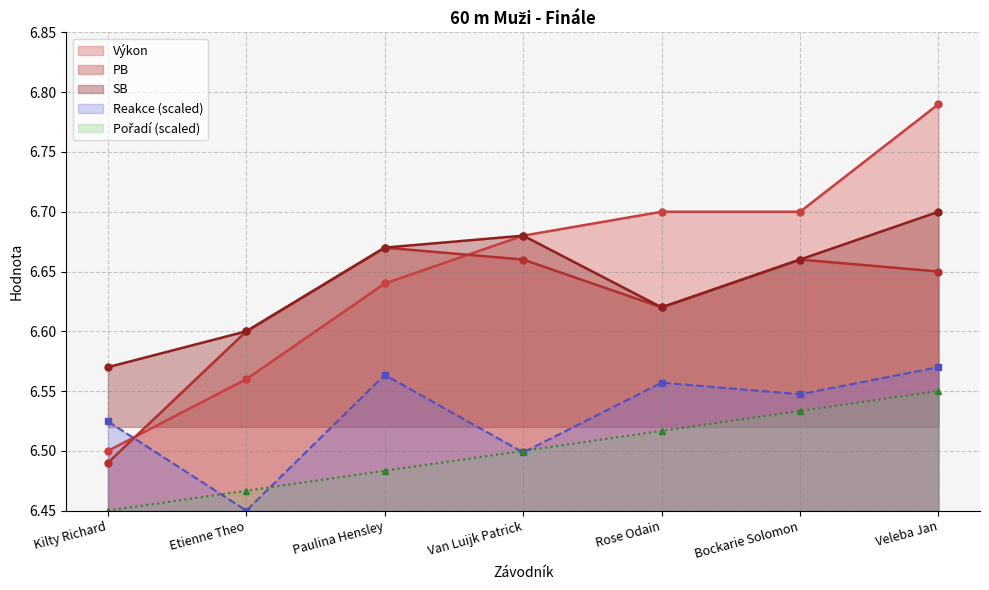

What is the total value across all series at Paulina Hensley?

33.0